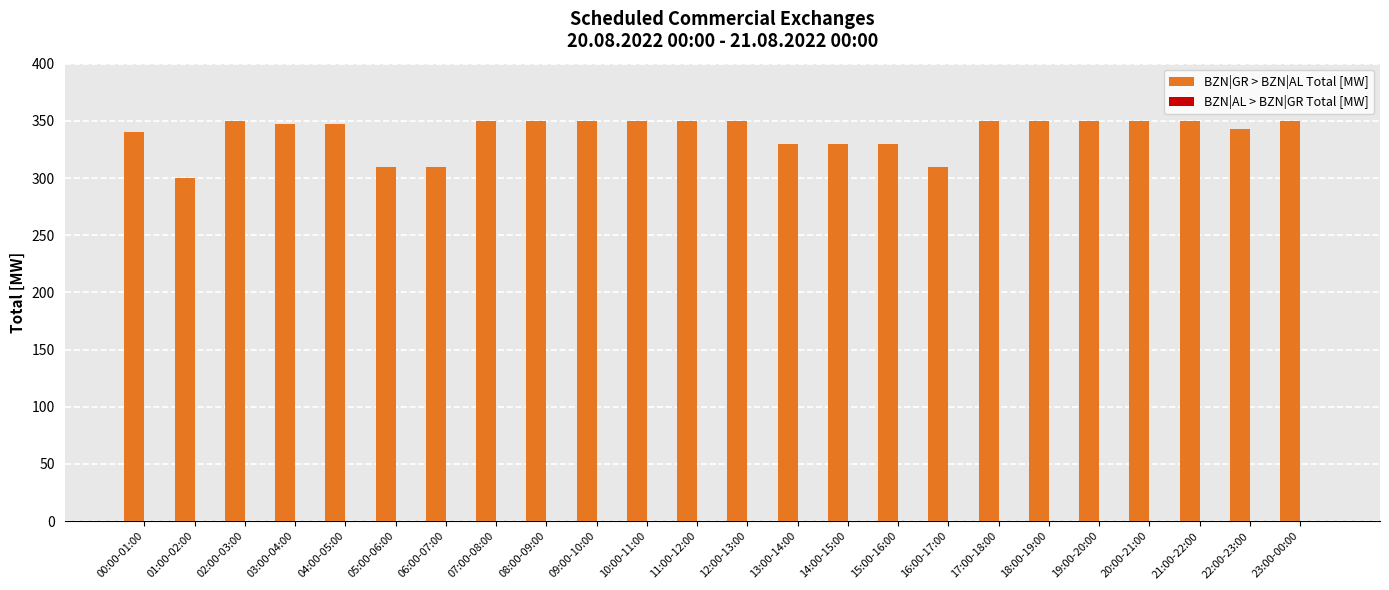

What position from the right is 15:00-16:00?

9